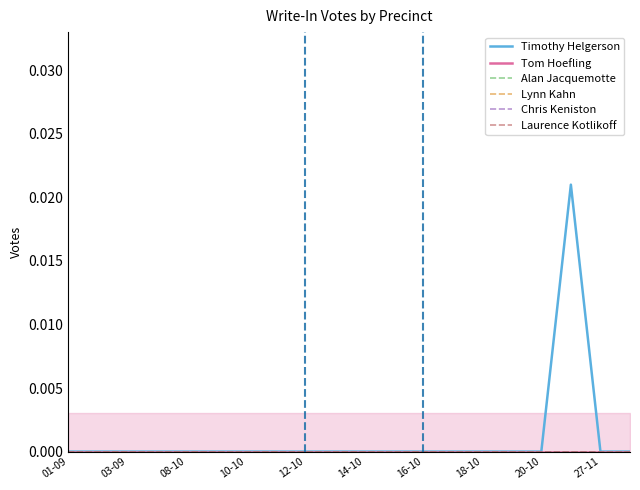

Which series has the largest total across all categories?

Timothy Helgerson